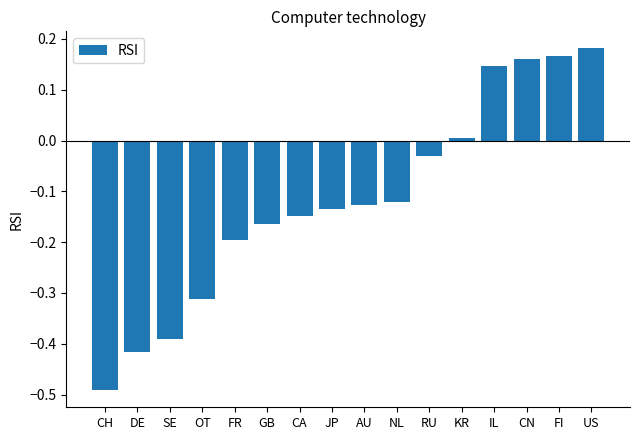

How many negative values are there?

11